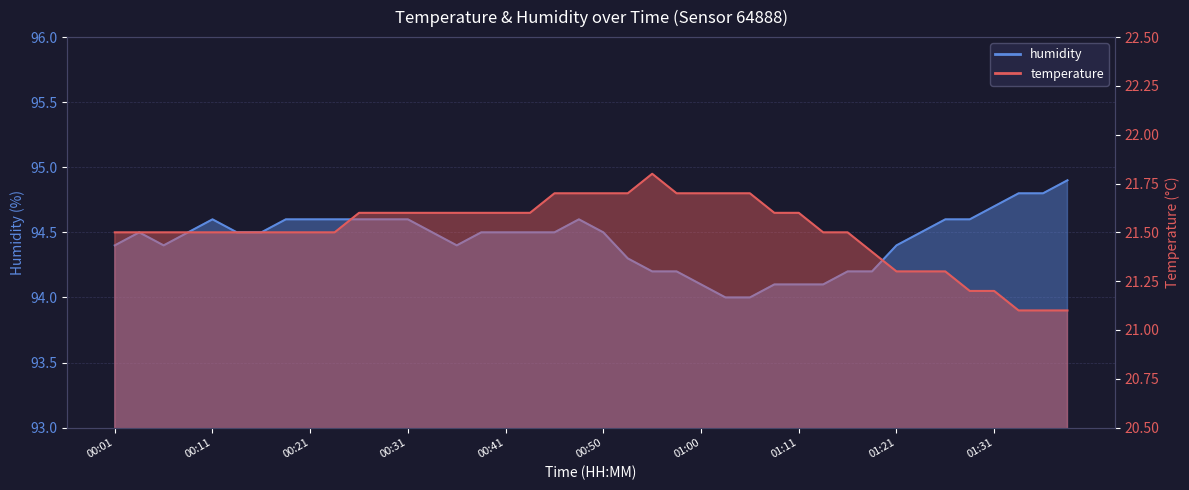

Rank the series at 00:06 from lowest to highest value.

temperature, humidity